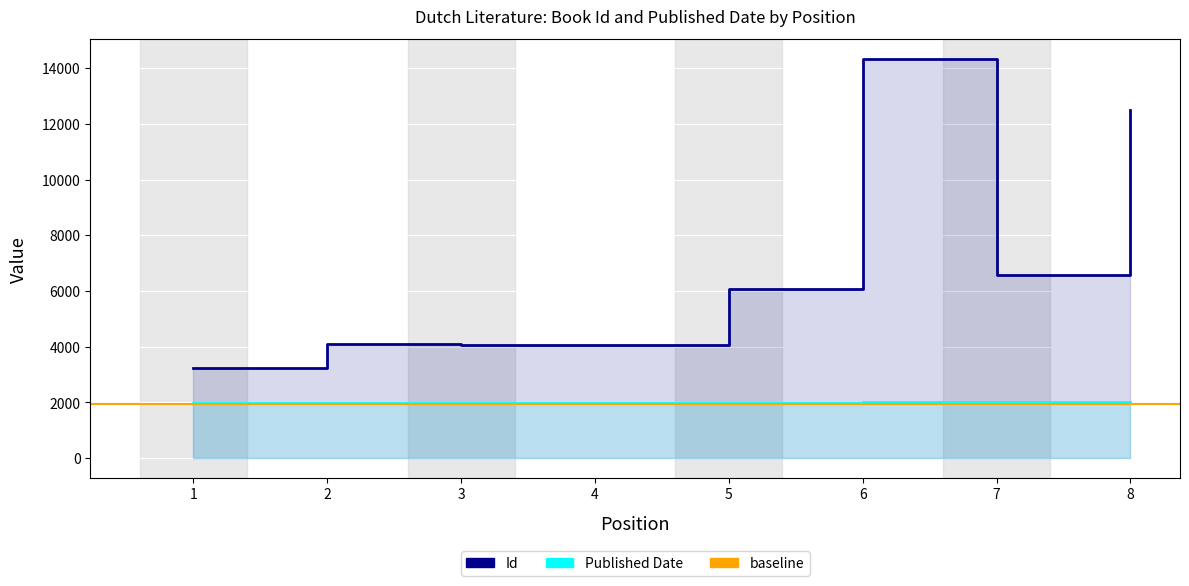

Where is the first local minimum for Id?

3